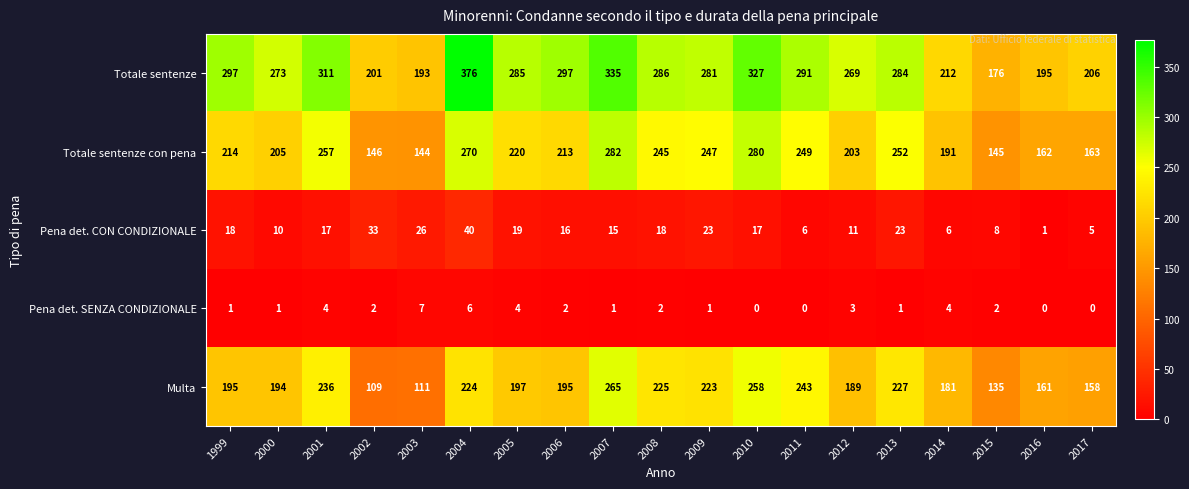

Is the value of Pena det. CON CONDIZIONALE at 2003 greater than the value of Totale sentenze at 2009?

No